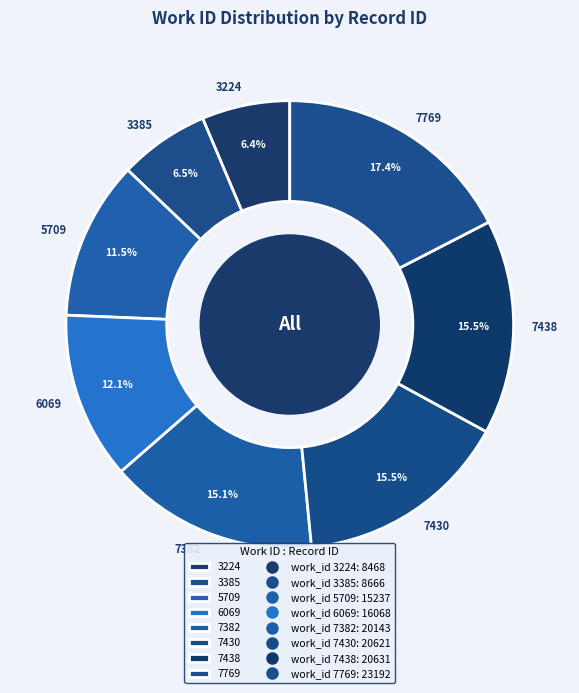

Which slice is the largest?

7769